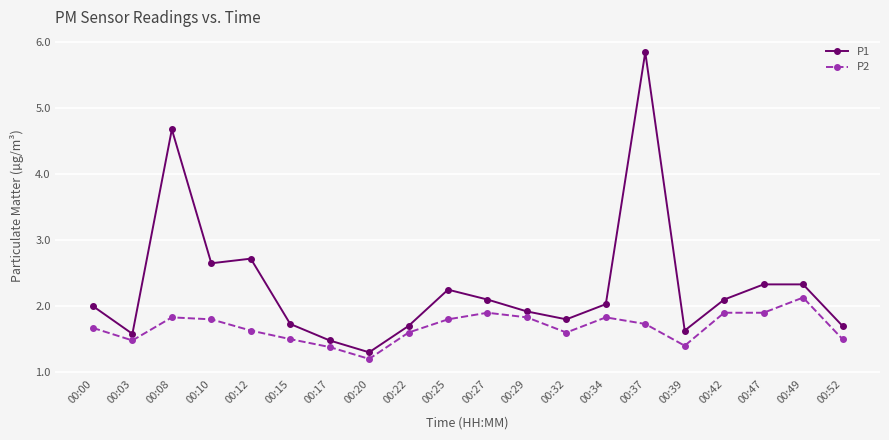

Between 00:10 and 00:27, which series saw the biggest shift?

P1